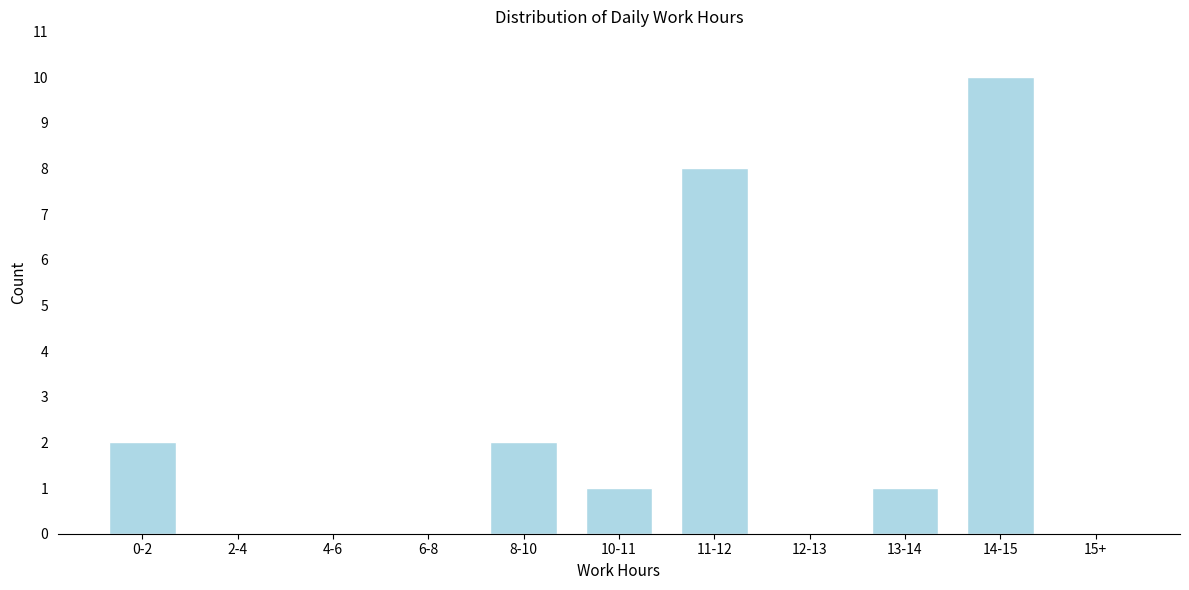

Reading right to left, transcribe all the data shown in this chart.

15+=0	14-15=10	13-14=1	12-13=0	11-12=8	10-11=1	8-10=2	6-8=0	4-6=0	2-4=0	0-2=2